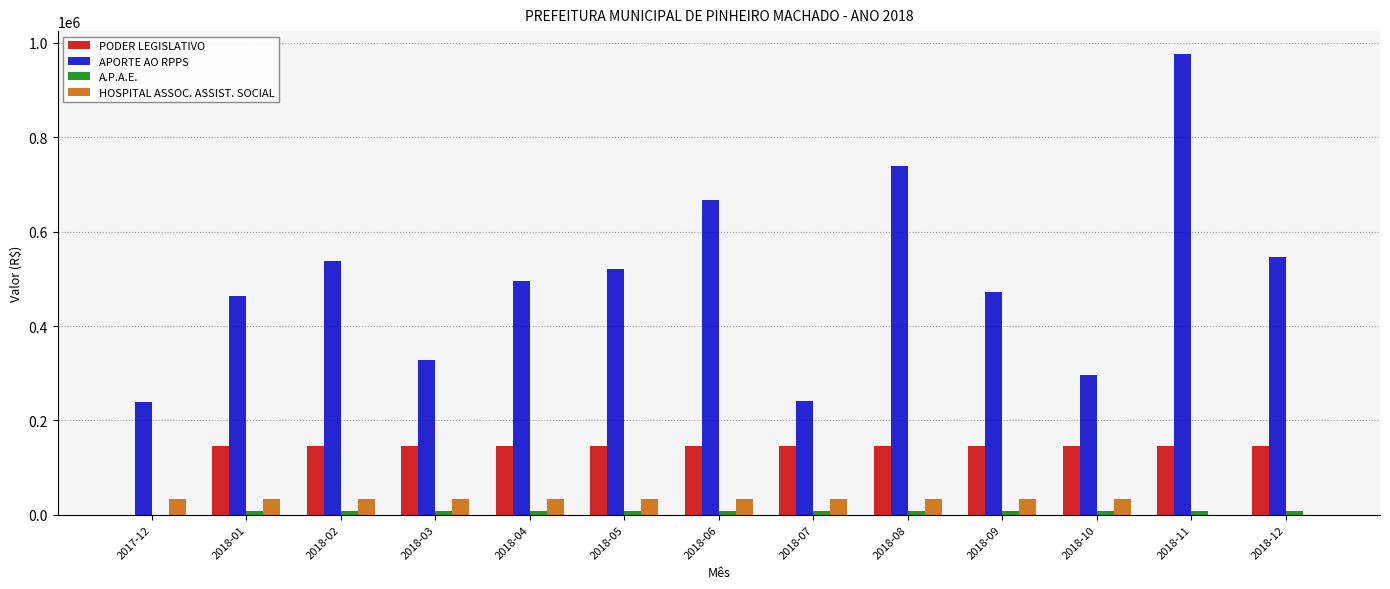

Between 2018-02 and 2018-06, which series saw the biggest shift?

APORTE AO RPPS